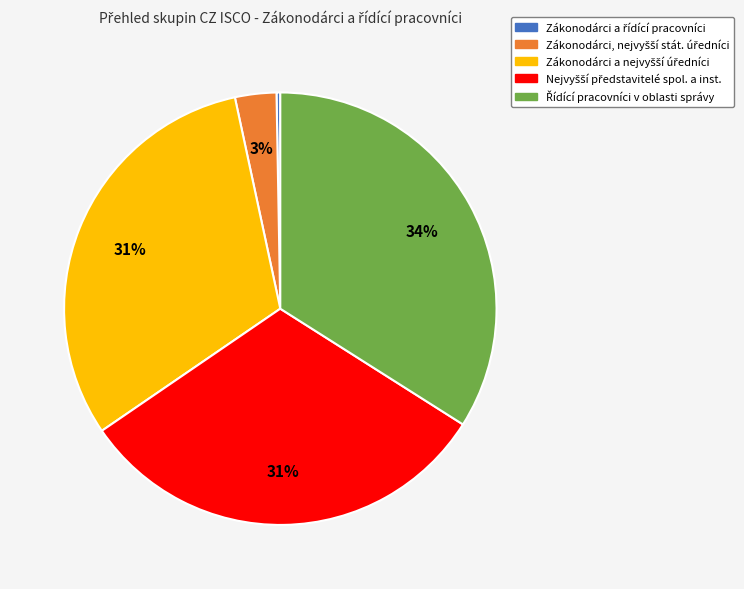

Does any single category account for the majority?

No